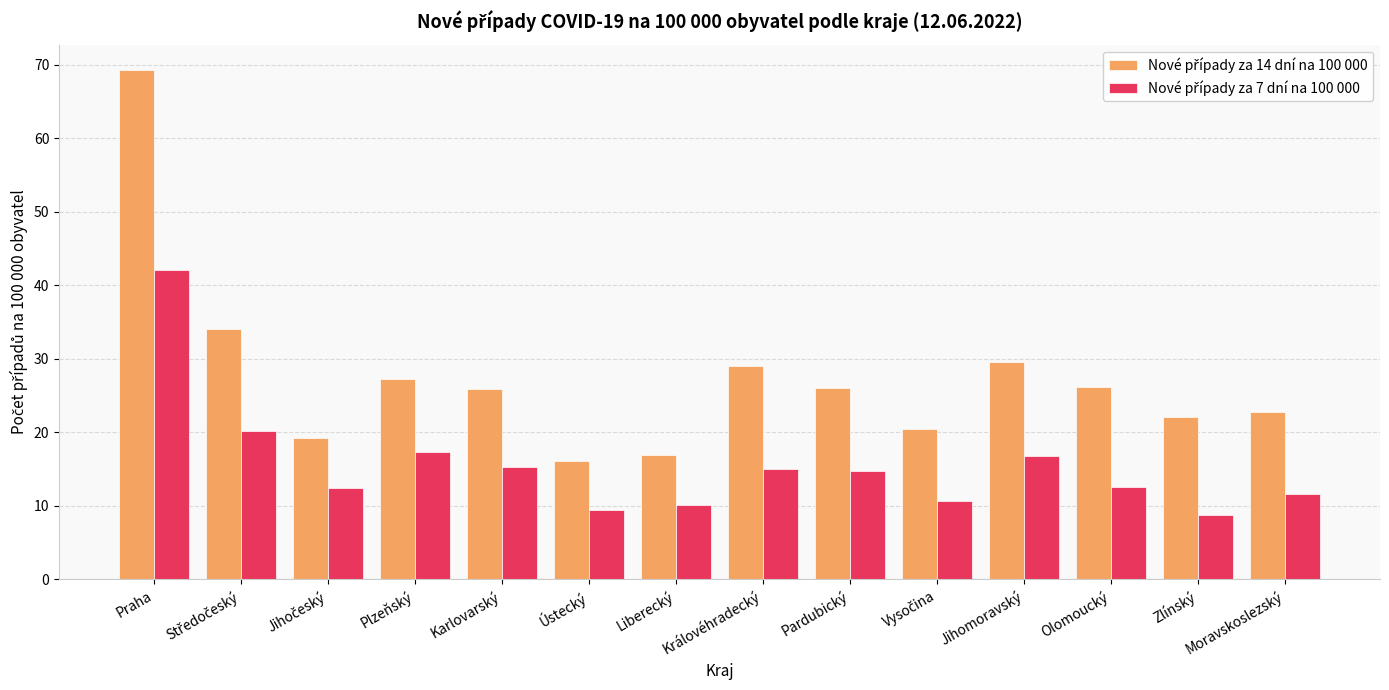

At how many categories does at least one series exceed 58?

1